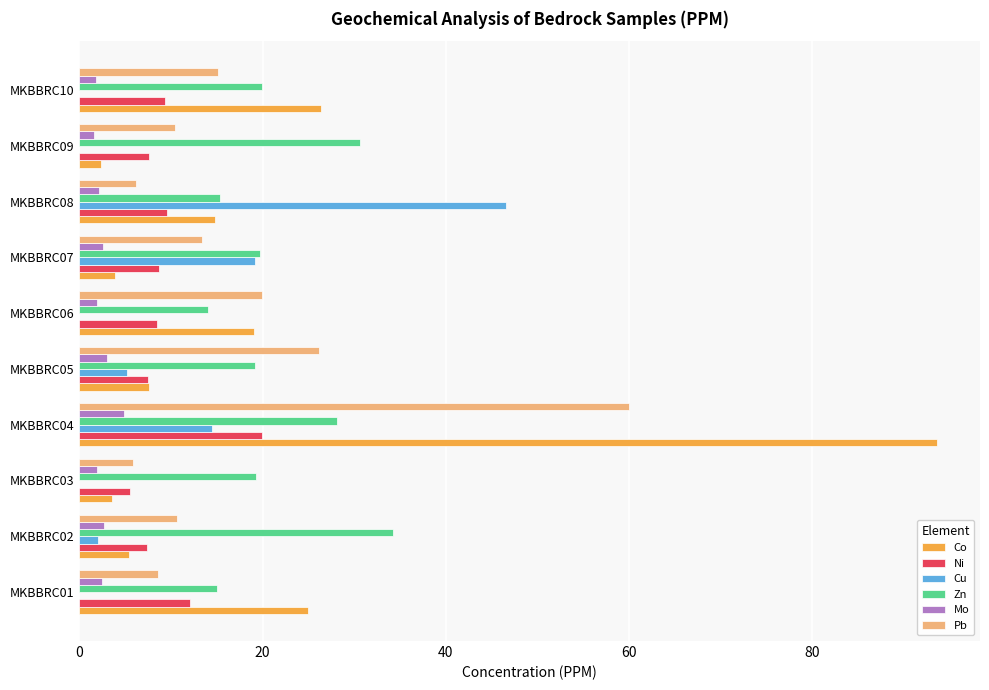

The Ni series shows 2.5 at MKBBRC03. True or false?

False